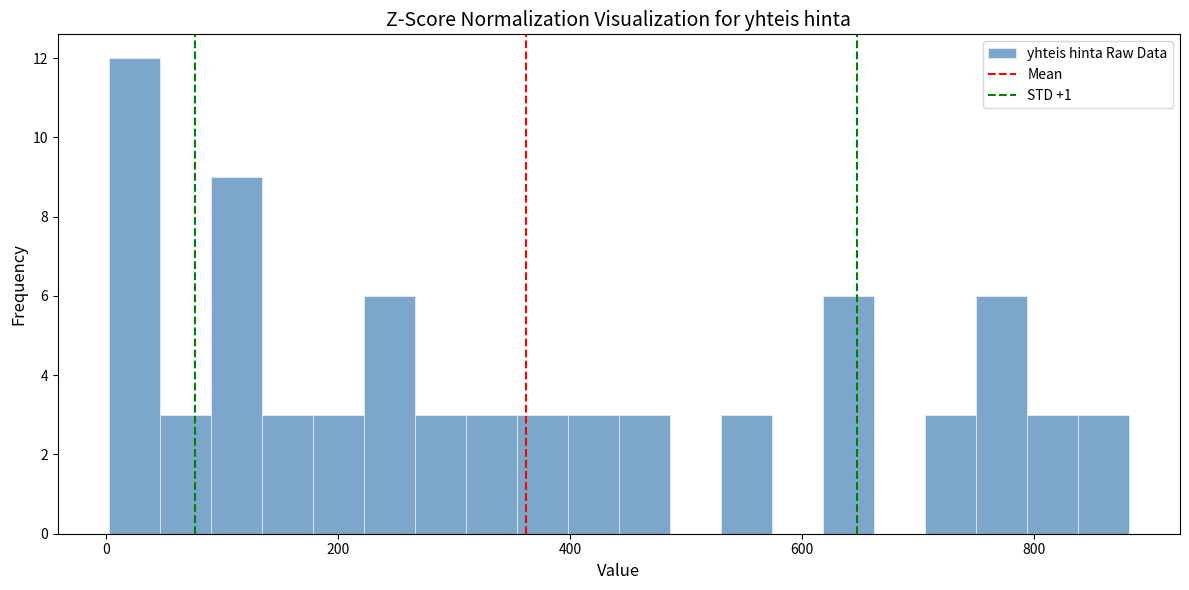

Around what value on the x-axis is the tallest bar? Give the approximate position of its centre, as read against the axis.

20